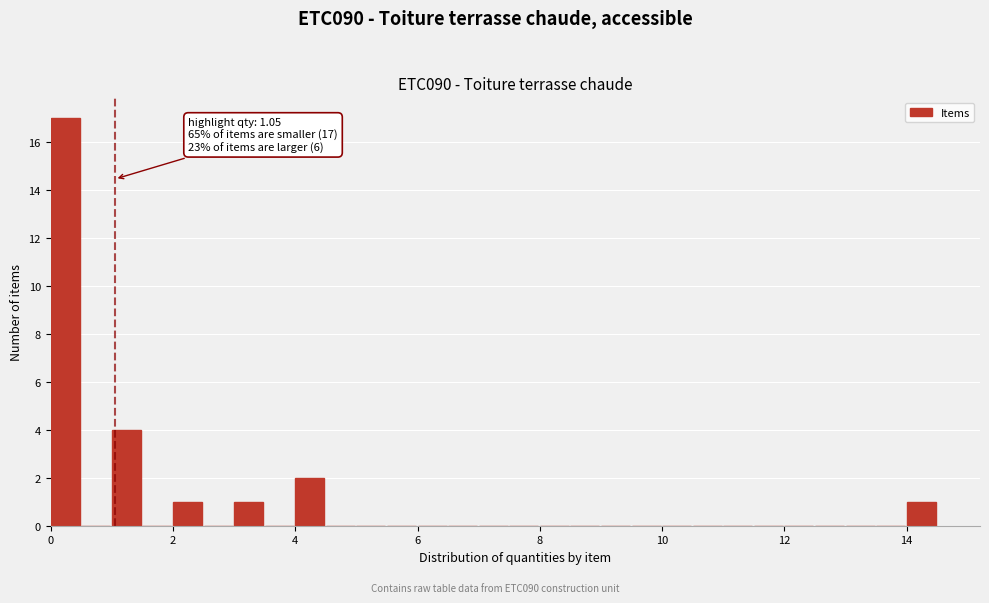

Around what value on the x-axis is the tallest bar? Give the approximate position of its centre, as read against the axis.

0.2